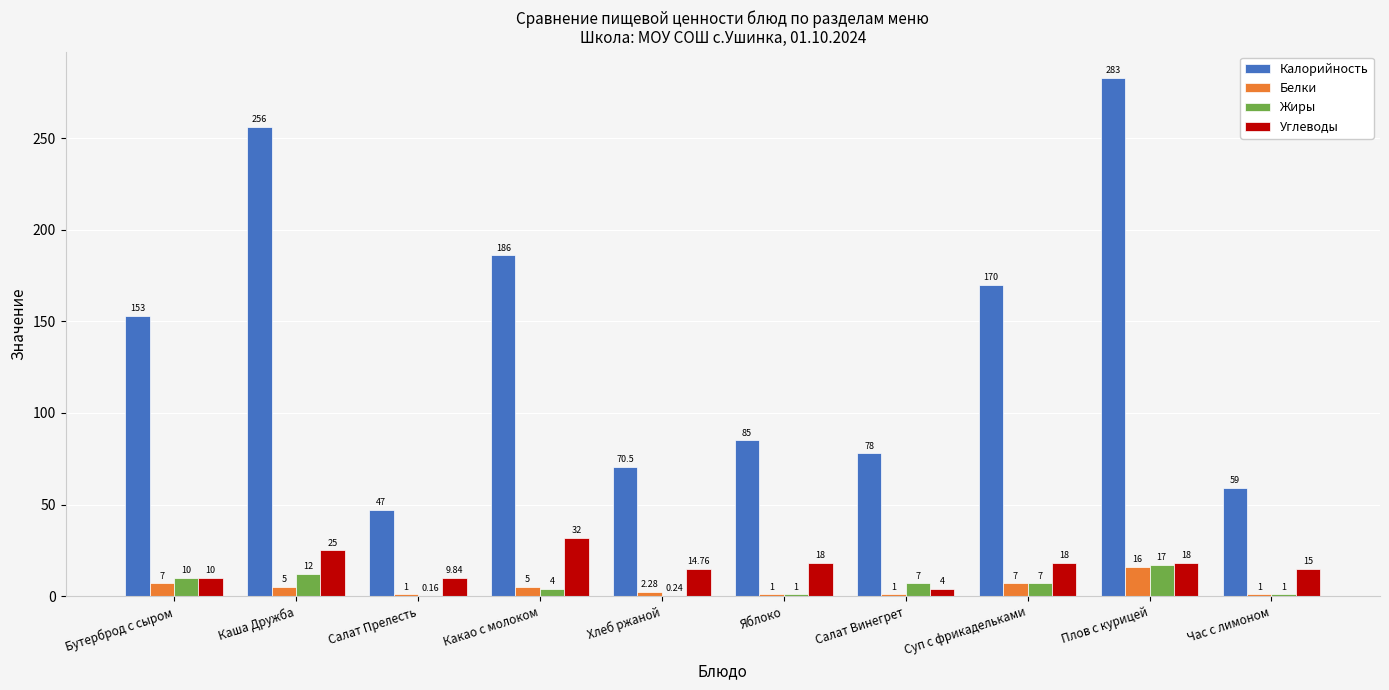

At which category is the sum across all series the highest?

Плов с курицей